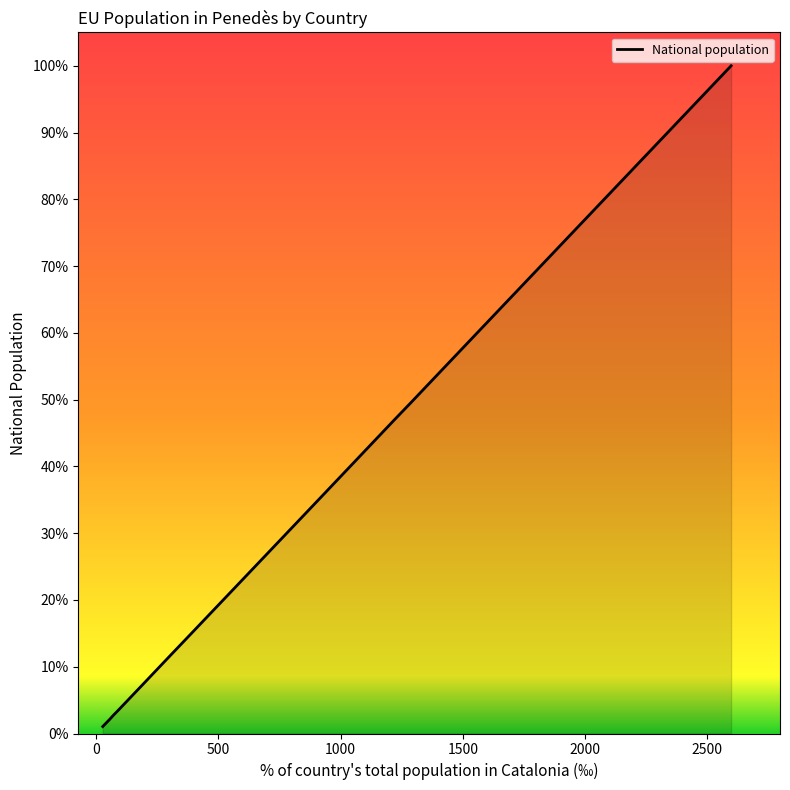

How many categories are shown in the chart?

20